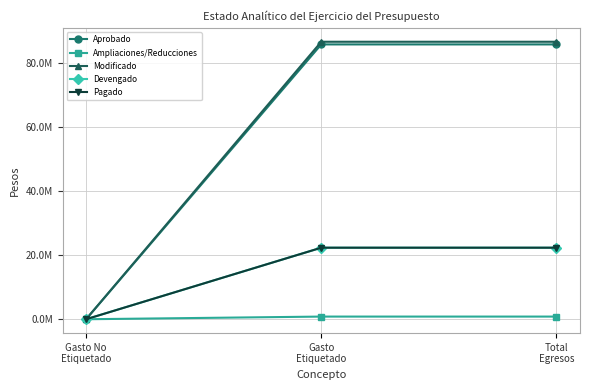

Is it true that Devengado equals 29919257.3 at Total
Egresos?

False